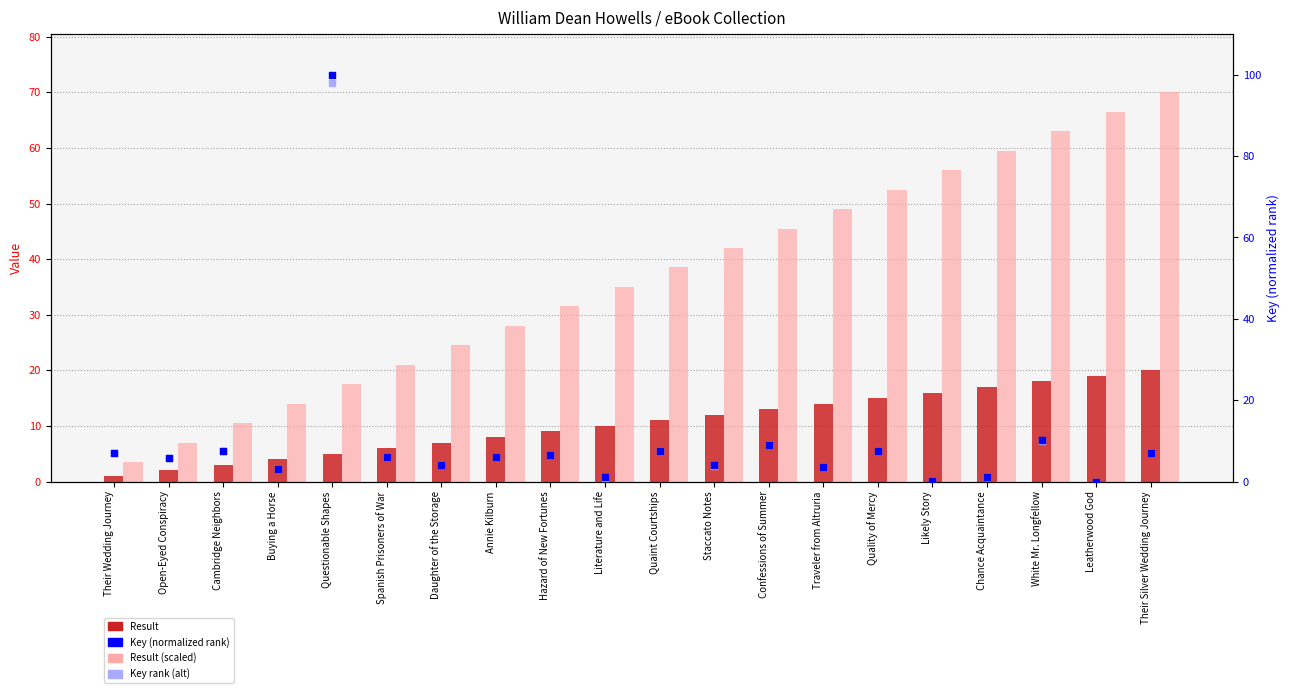

At which category is the sum across all series the highest?

Questionable Shapes